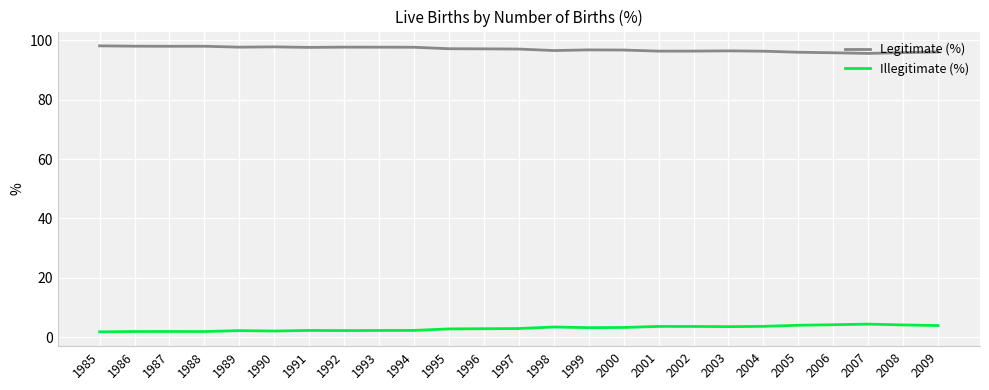

What is the spread (max minus min) of values at 1995?

94.4